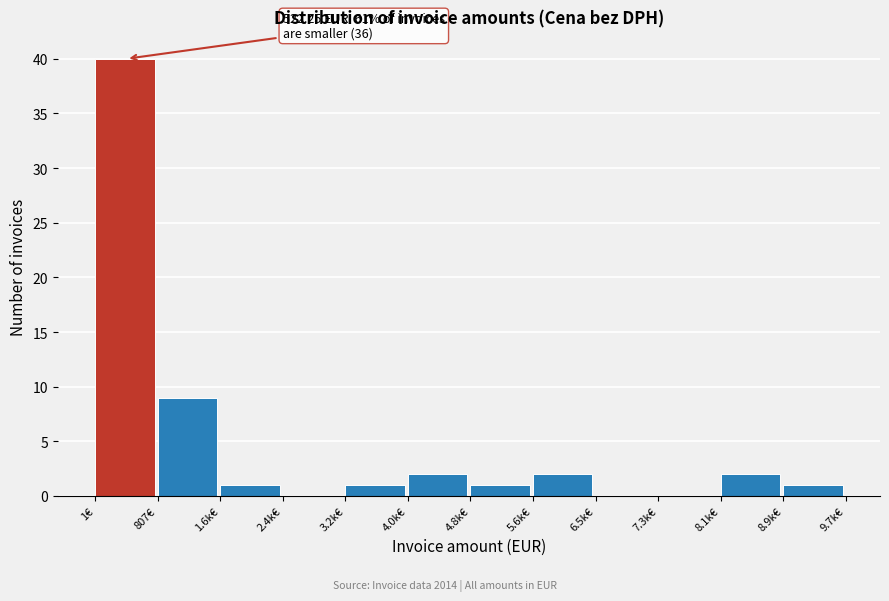

Reading right to left, extract all data points from this chart.

8.9k€=1	8.1k€=2	7.3k€=0	6.5k€=0	5.6k€=2	4.8k€=1	4.0k€=2	3.2k€=1	2.4k€=0	1.6k€=1	807€=9	1€=40